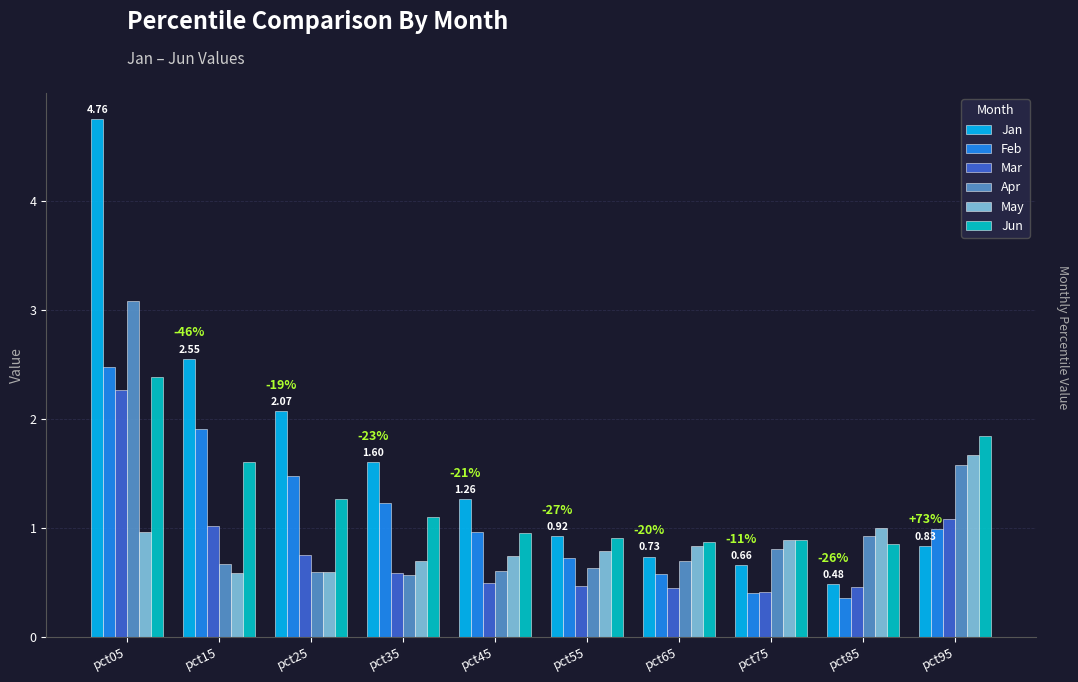

What is the difference between the maximum and minimum values in the Mar series?

1.9